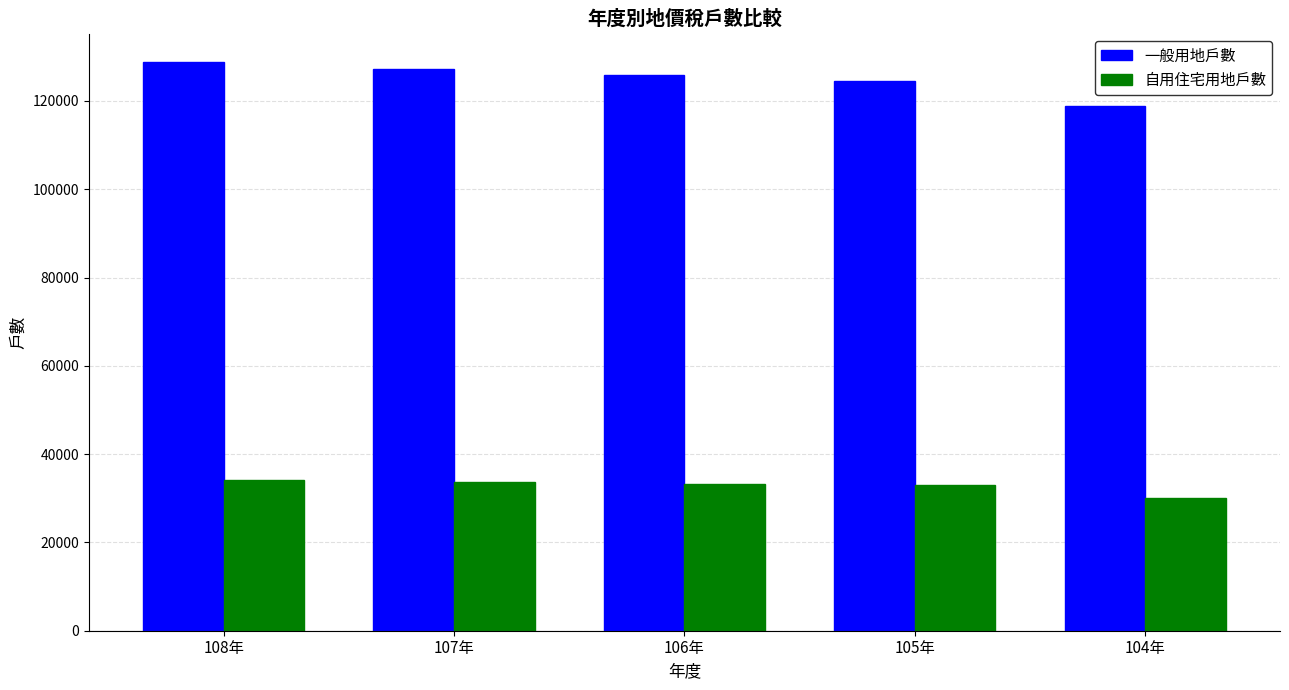

What is the total value across all series at 107年?

160920